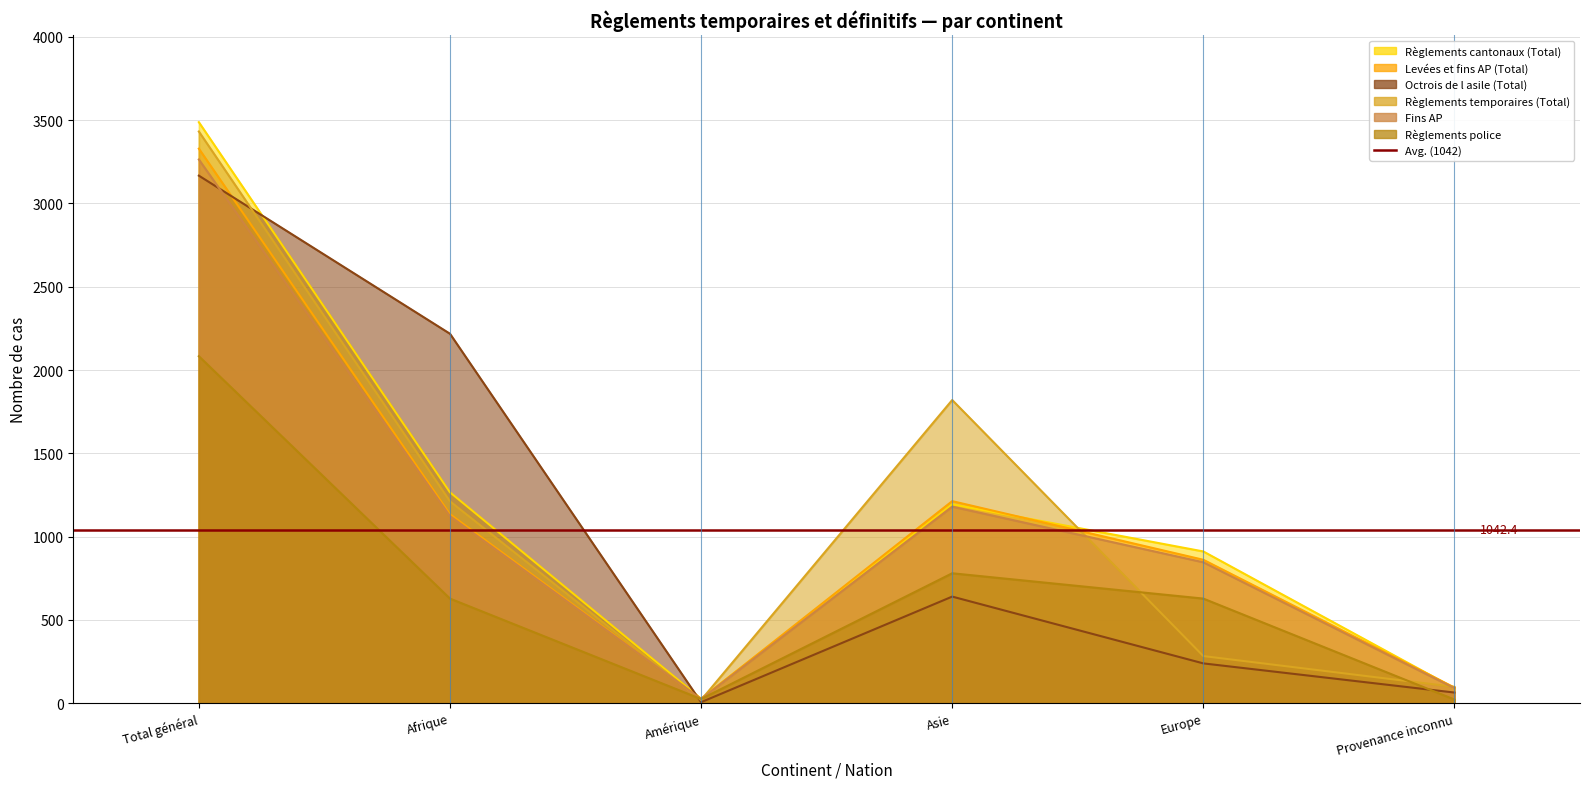

Which category has the highest value in the Octrois de l asile (Total) series?

Total général